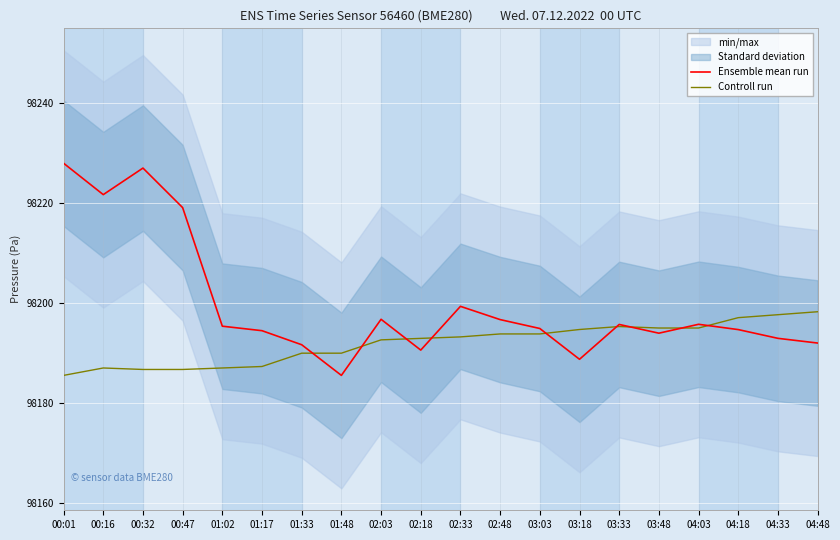

Which series has the largest total across all categories?

Ensemble mean run